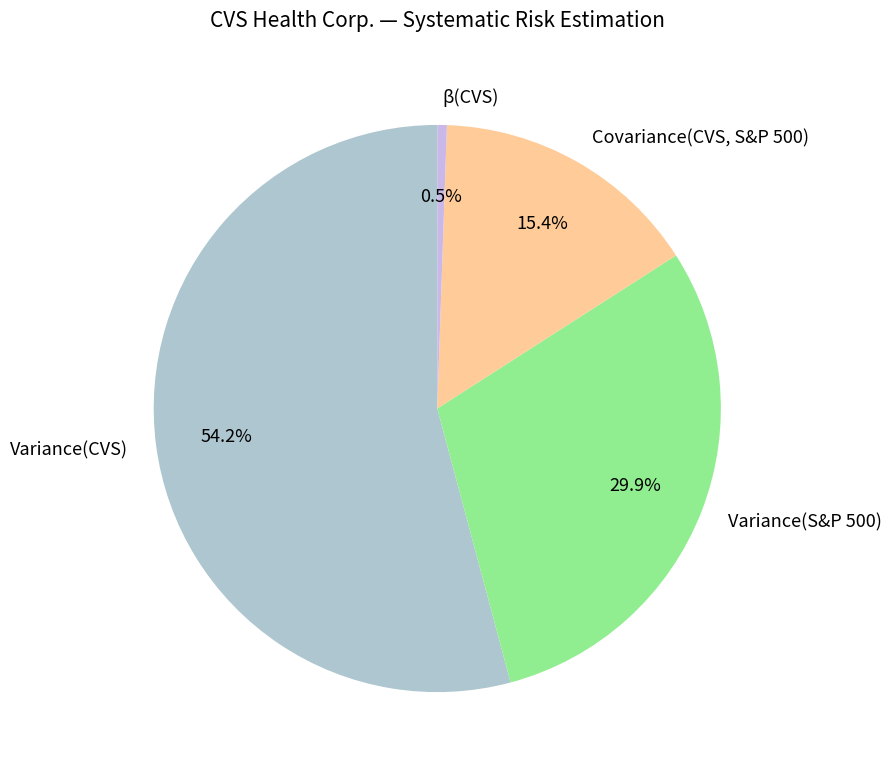

Between Variance(S&P 500) and Variance(CVS), which is larger?

Variance(CVS)